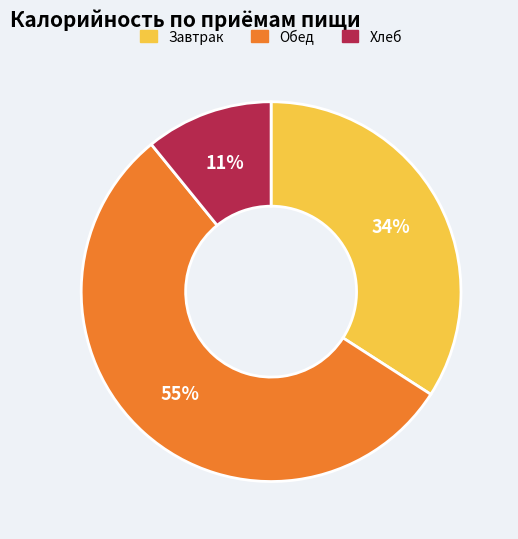

Which has a higher value, Хлеб or Завтрак?

Завтрак